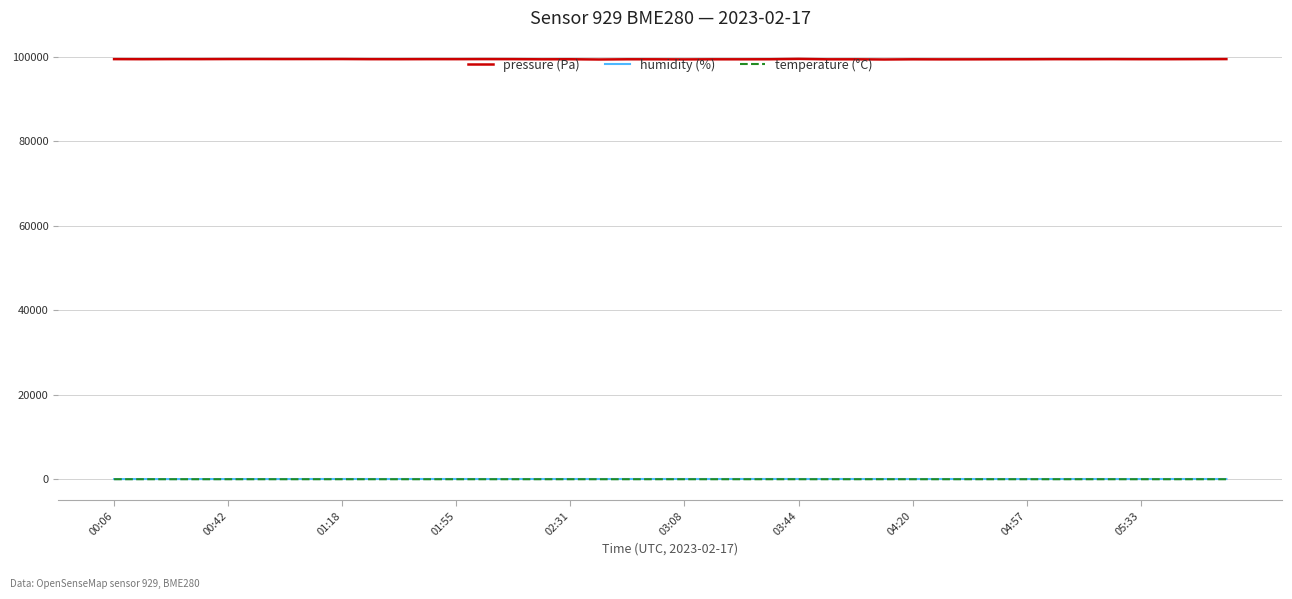

Which series has the widest spread of values?

pressure (Pa)